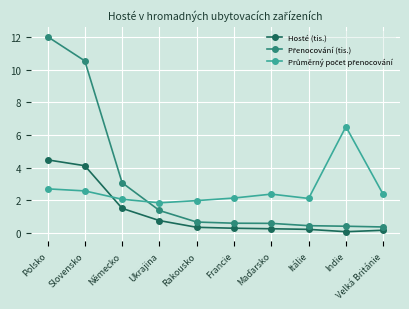

At which label does Hosté (tis.) reach its peak?

Polsko